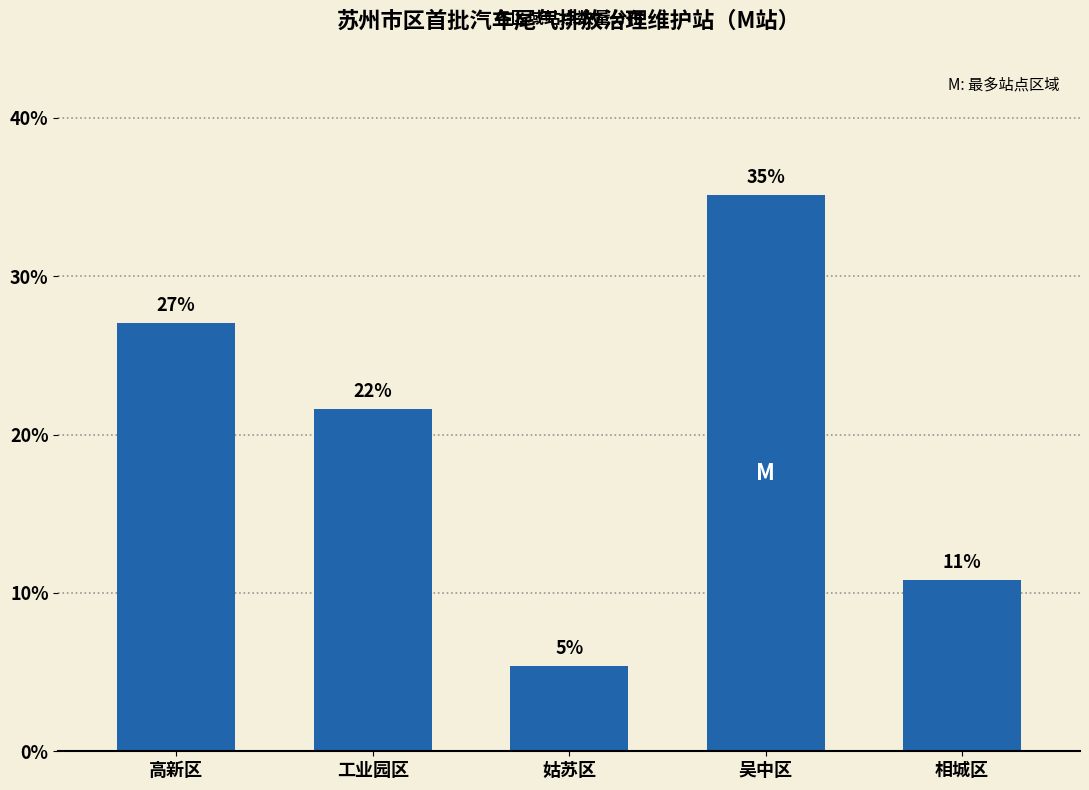

How many bars are there in total?

5